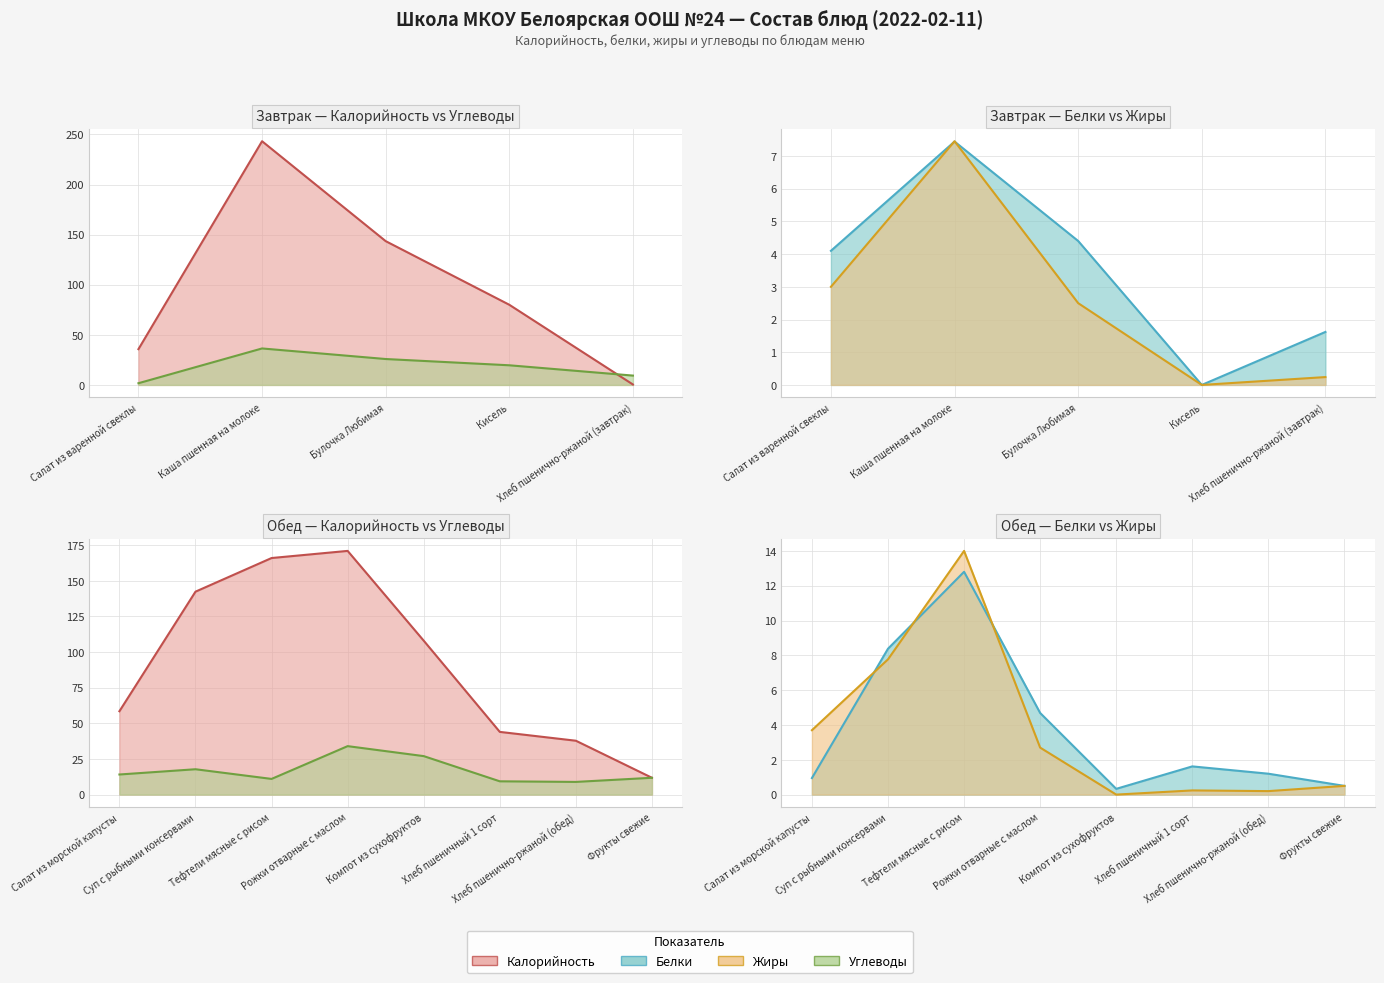

Reading right to left, extract all data points from this chart.

Калорийность: Фрукты свежие=11.8	Хлеб пшенично-ржаной (обед)=37.8	Хлеб пшеничный 1 сорт=44.0	Компот из сухофруктов=108.0	Рожки отварные с маслом=171.0	Тефтели мясные с рисом=166.0	Суп с рыбными консервами=142.4	Салат из морской капусты=58.5	Хлеб пшенично-ржаной (завтрак)=0.4	Кисель=80.0	Булочка Любимая=143.5	Каша пшенная на молоке=243.2	Салат из варенной свеклы=35.7
Белки: Фрукты свежие=0.5	Хлеб пшенично-ржаной (обед)=1.2	Хлеб пшеничный 1 сорт=1.6	Компот из сухофруктов=0.3	Рожки отварные с маслом=4.7	Тефтели мясные с рисом=12.8	Суп с рыбными консервами=8.4	Салат из морской капусты=0.9	Хлеб пшенично-ржаной (завтрак)=1.6	Кисель=0.0	Булочка Любимая=4.4	Каша пшенная на молоке=7.4	Салат из варенной свеклы=4.1
Жиры: Фрукты свежие=0.5	Хлеб пшенично-ржаной (обед)=0.2	Хлеб пшеничный 1 сорт=0.2	Компот из сухофруктов=0.0	Рожки отварные с маслом=2.7	Тефтели мясные с рисом=14.0	Суп с рыбными консервами=7.8	Салат из морской капусты=3.7	Хлеб пшенично-ржаной (завтрак)=0.2	Кисель=0.0	Булочка Любимая=2.5	Каша пшенная на молоке=7.5	Салат из варенной свеклы=3.0
Углеводы: Фрукты свежие=11.8	Хлеб пшенично-ржаной (обед)=8.9	Хлеб пшеничный 1 сорт=9.3	Компот из сухофруктов=27.0	Рожки отварные с маслом=34.0	Тефтели мясные с рисом=11.0	Суп с рыбными консервами=17.8	Салат из морской капусты=14.1	Хлеб пшенично-ржаной (завтрак)=9.3	Кисель=19.6	Булочка Любимая=25.9	Каша пшенная на молоке=36.4	Салат из варенной свеклы=1.7